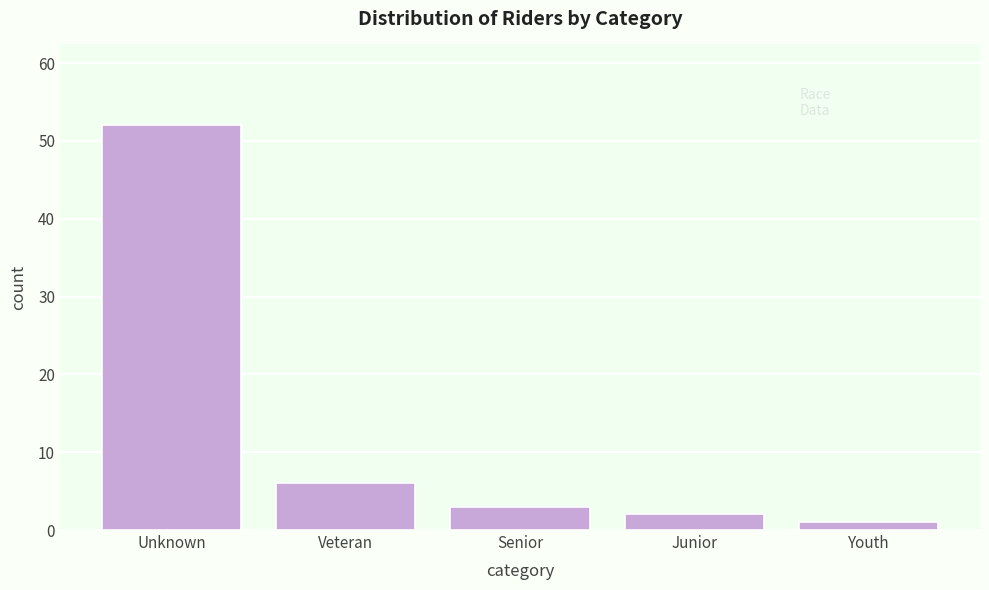

Reading left to right, transcribe all the data shown in this chart.

52	6	3	2	1